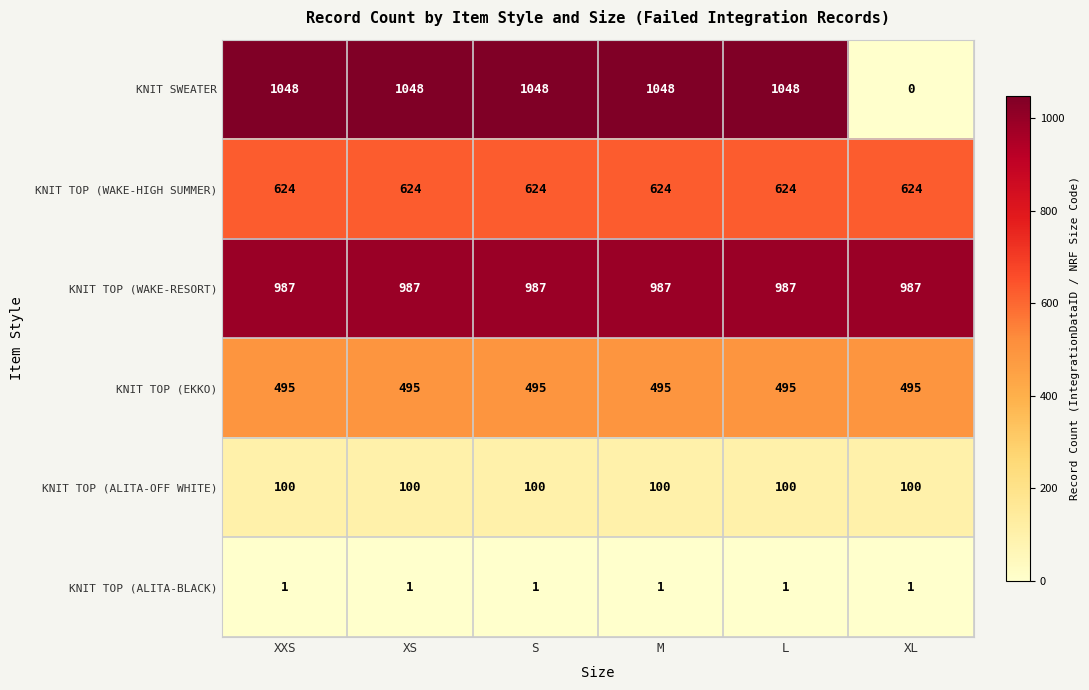

Which category has the lowest value across all series?

XL